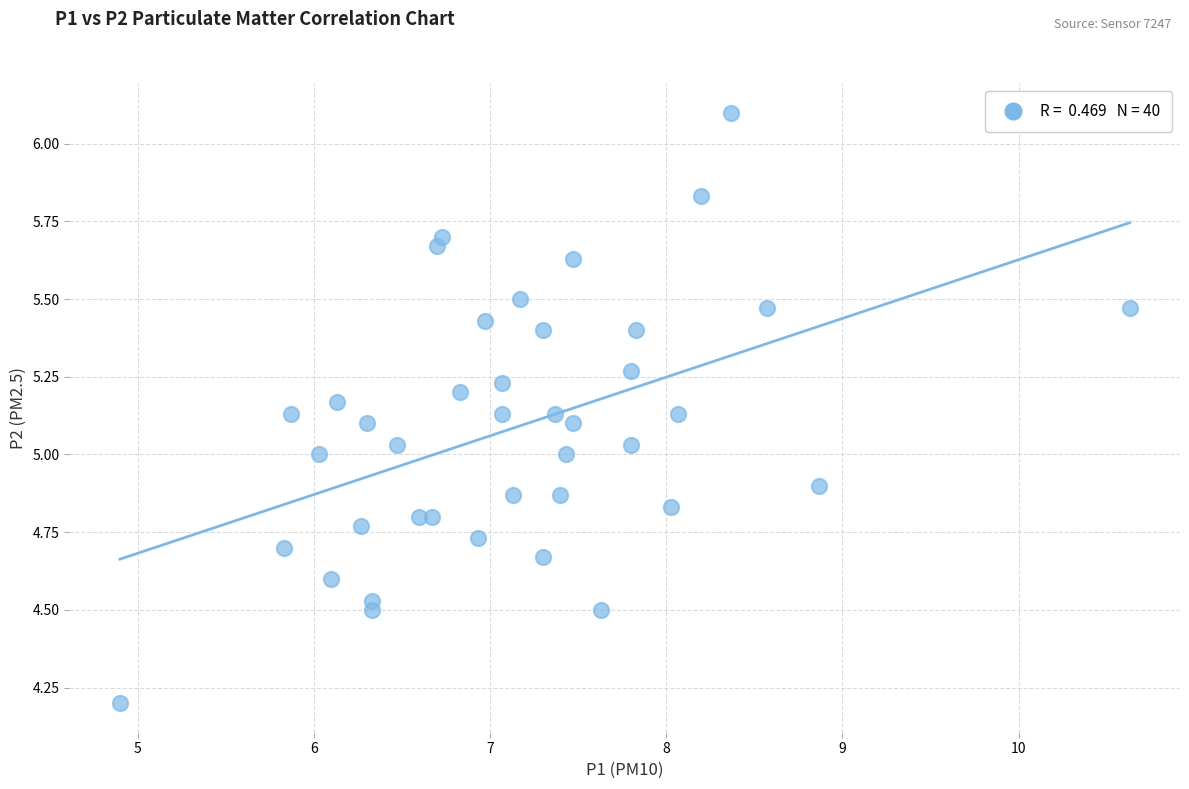

How many data points are displayed?

40